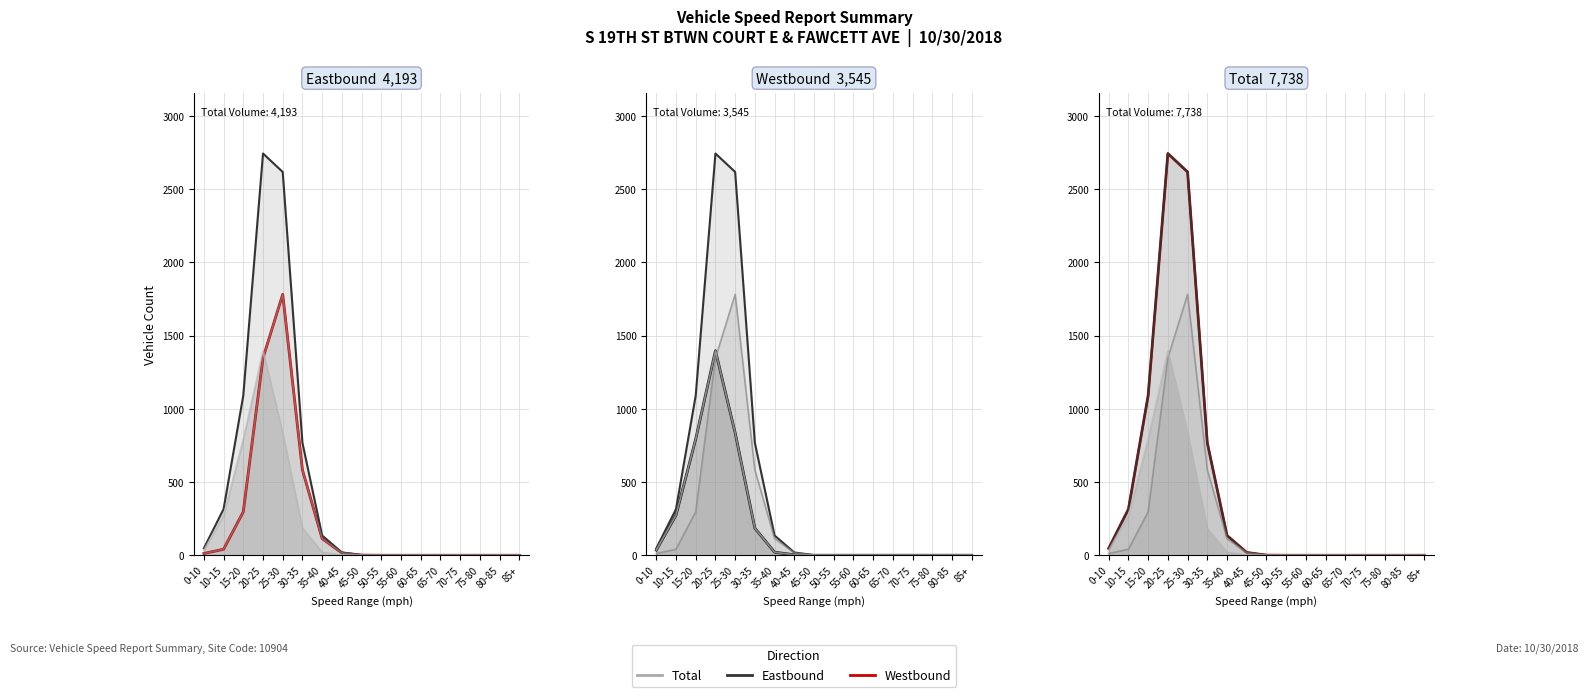

What is the label of the 5th point from the right?

65-70